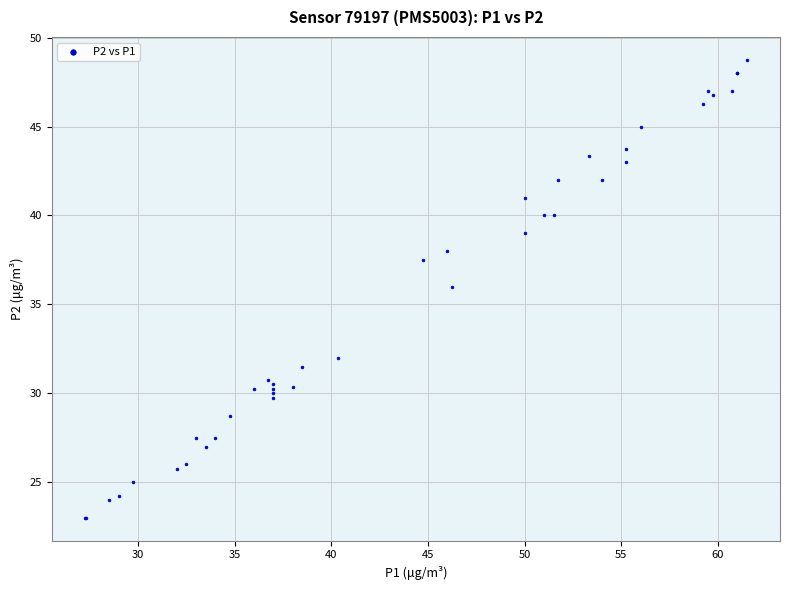

What Y value in the scatter plot is closest to 35?

36.0